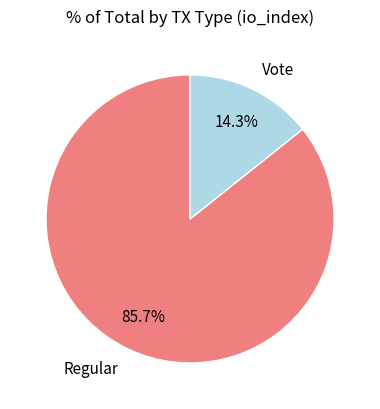

Rank the categories by value from highest to lowest.

Regular, Vote